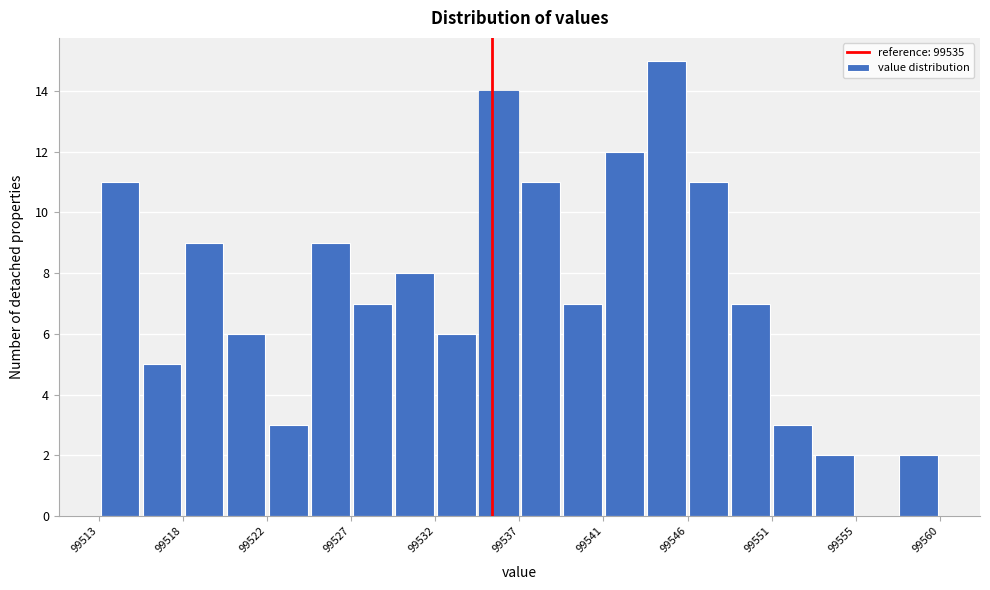

Reading left to right, list every bar in this chart as the range it spans on the x-axis followed by its height. Neither the bar edges nor the heights are printed on the chart, so give them approximately, as read against the axes.

99513.0 to 99515.5: 11
99515.5 to 99517.5: 5
99517.5 to 99520.0: 9
99520.0 to 99522.5: 6
99522.5 to 99525.0: 3
99525.0 to 99527.0: 9
99527.0 to 99529.5: 7
99529.5 to 99532.0: 8
99532.0 to 99534.0: 6
99534.0 to 99536.5: 14
99536.5 to 99539.0: 11
99539.0 to 99541.0: 7
99541.0 to 99543.5: 12
99543.5 to 99546.0: 15
99546.0 to 99548.5: 11
99548.5 to 99550.5: 7
99550.5 to 99553.0: 3
99553.0 to 99555.5: 2
99555.5 to 99557.5: 0
99557.5 to 99560.0: 2